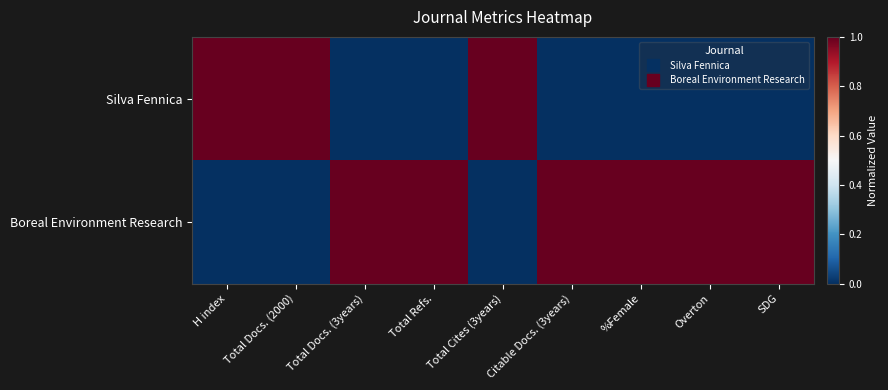

Which series changed the most between Total Docs. (2000) and Citable Docs. (3years)?

Silva Fennica